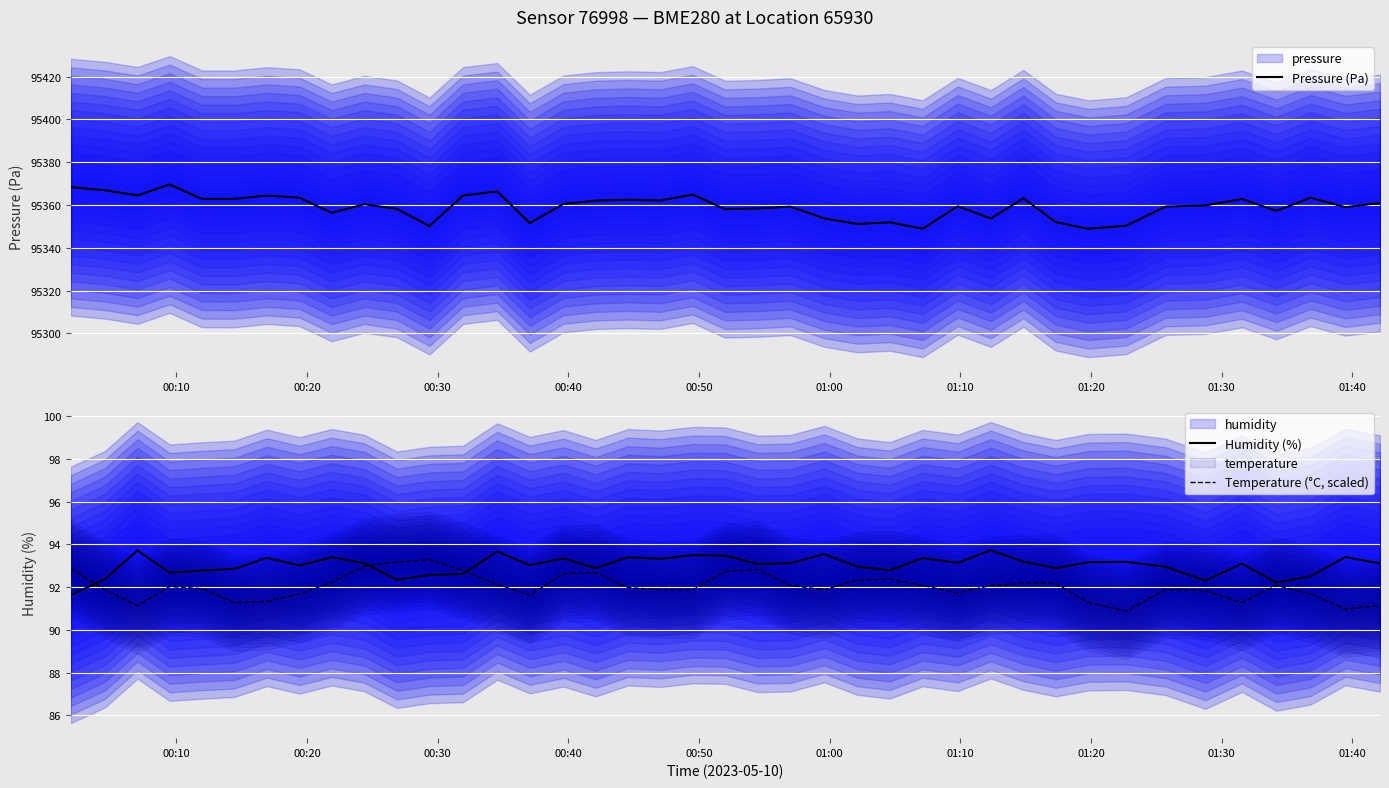

Which series has the widest spread of values?

Pressure (Pa)